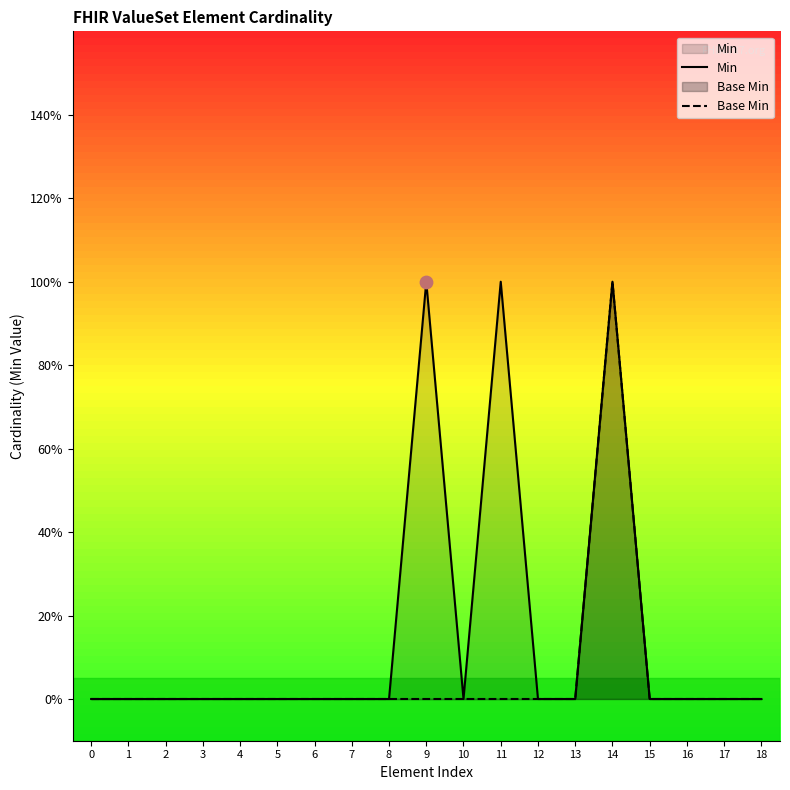

What are all the series names shown in the legend?

Min, Base Min